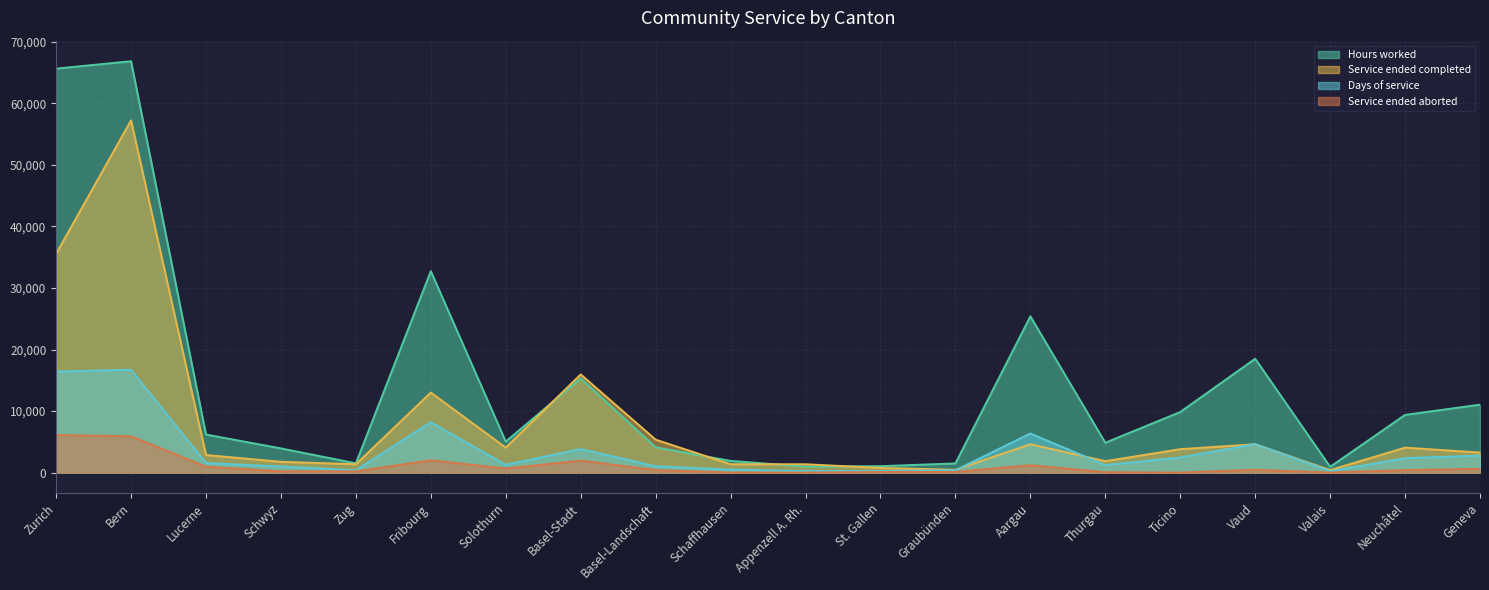

Reading left to right, list all the values displayed in this chart.

Hours worked: Zurich=65657	Bern=66858	Lucerne=6178	Schwyz=3926	Zug=1499	Fribourg=32735	Solothurn=5037	Basel-Stadt=15305	Basel-Landschaft=4112	Schaffhausen=1897	Appenzell A. Rh.=960	St. Gallen=1035	Graubünden=1487	Aargau=25394	Thurgau=4848	Ticino=9839	Vaud=18500	Valais=932	Neuchâtel=9372	Geneva=11035
Days of service: Zurich=16414	Bern=16715	Lucerne=1545	Schwyz=982	Zug=375	Fribourg=8184	Solothurn=1259	Basel-Stadt=3826	Basel-Landschaft=1028	Schaffhausen=474	Appenzell A. Rh.=240	St. Gallen=259	Graubünden=372	Aargau=6349	Thurgau=1212	Ticino=2460	Vaud=4625	Valais=233	Neuchâtel=2343	Geneva=2759
Service ended completed: Zurich=35550	Bern=57250	Lucerne=2850	Schwyz=1750	Zug=1350	Fribourg=13000	Solothurn=4050	Basel-Stadt=15950	Basel-Landschaft=5350	Schaffhausen=1350	Appenzell A. Rh.=1350	St. Gallen=750	Graubünden=450	Aargau=4600	Thurgau=1850	Ticino=3800	Vaud=4600	Valais=400	Neuchâtel=4050	Geneva=3250
Service ended aborted: Zurich=6100	Bern=5900	Lucerne=950	Schwyz=200	Zug=200	Fribourg=2000	Solothurn=650	Basel-Stadt=1950	Basel-Landschaft=400	Schaffhausen=0	Appenzell A. Rh.=0	St. Gallen=100	Graubünden=100	Aargau=1200	Thurgau=50	Ticino=0	Vaud=450	Valais=0	Neuchâtel=400	Geneva=600